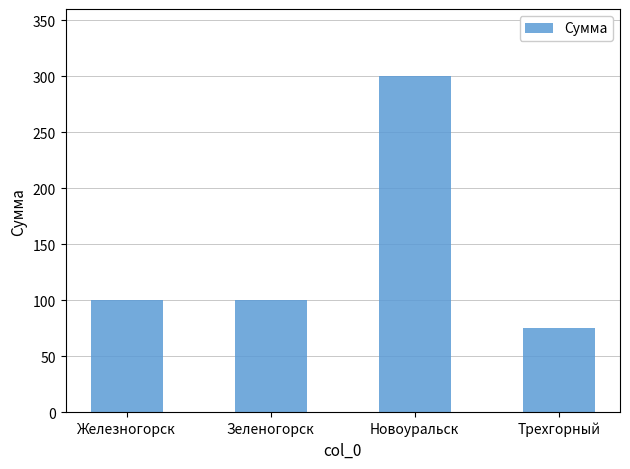

What is the label of the 1st bar from the right?

Трехгорный